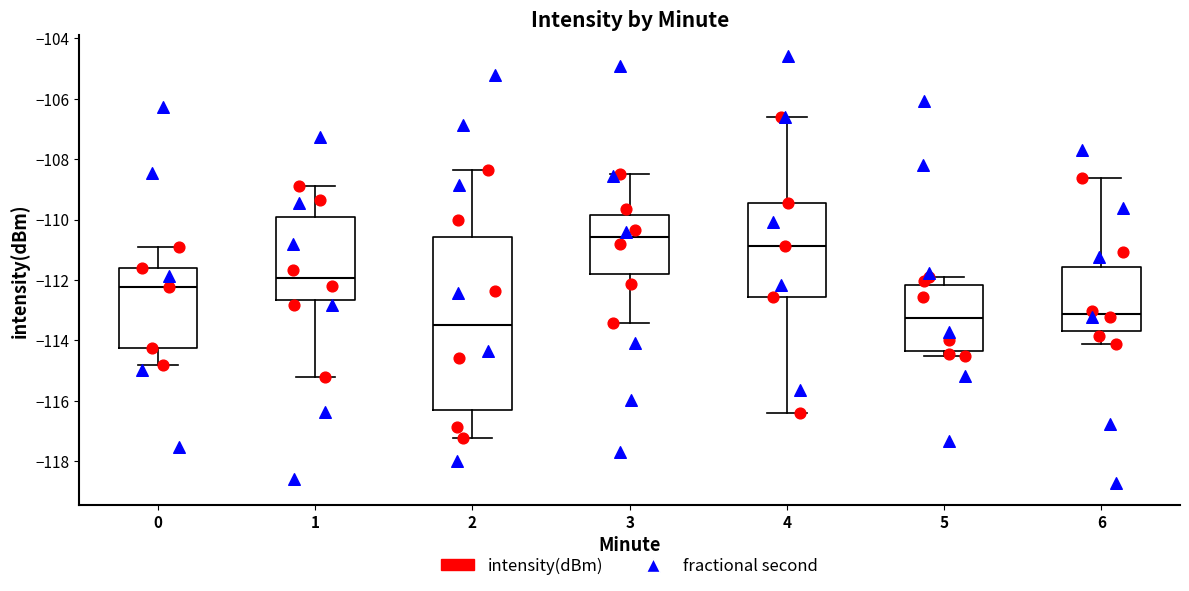

Where is the lower edge of the box at x = 2 on the y-axis? The values are not printed on the chart, so give them approximately, as read against the axis.

-116.4